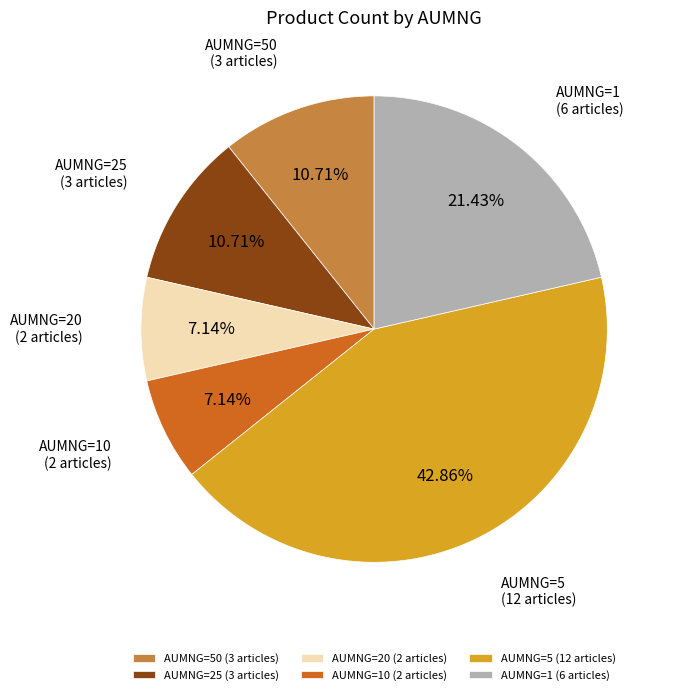

What is the ratio of the value at AUMNG=1 (6 articles) to the value at AUMNG=50 (3 articles)?

2.0